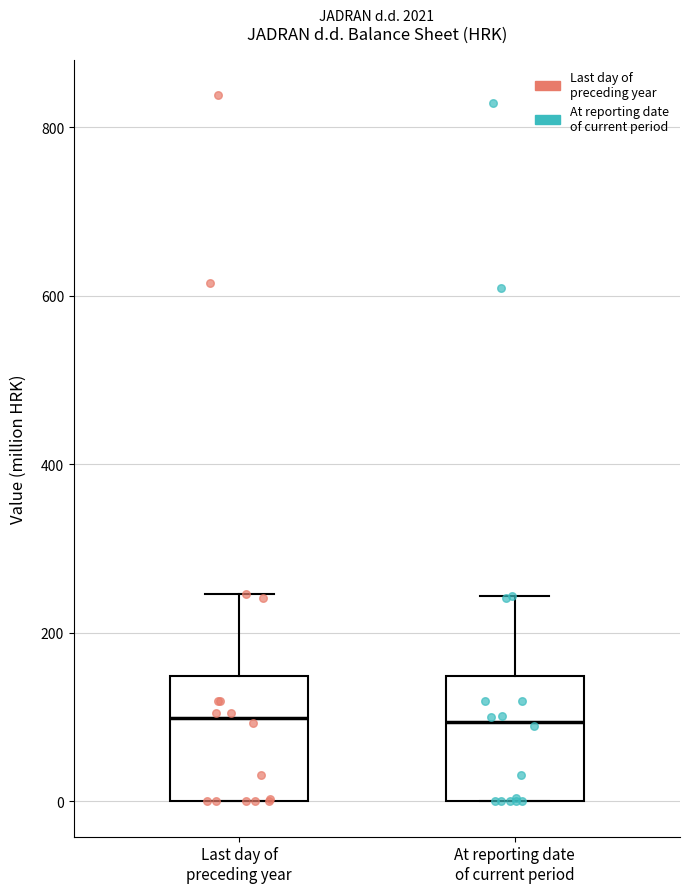

Where does the upper whisker of the box for At reporting date of current period end on the y-axis? The values are not printed on the chart, so give them approximately, as read against the axis.

240